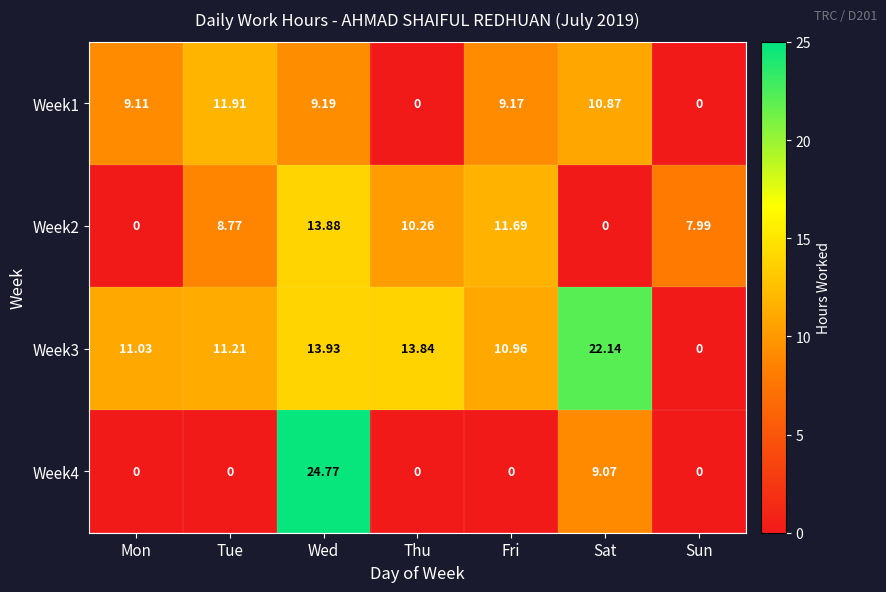

Rank the categories by Week3 value from highest to lowest.

Sat, Wed, Thu, Tue, Mon, Fri, Sun